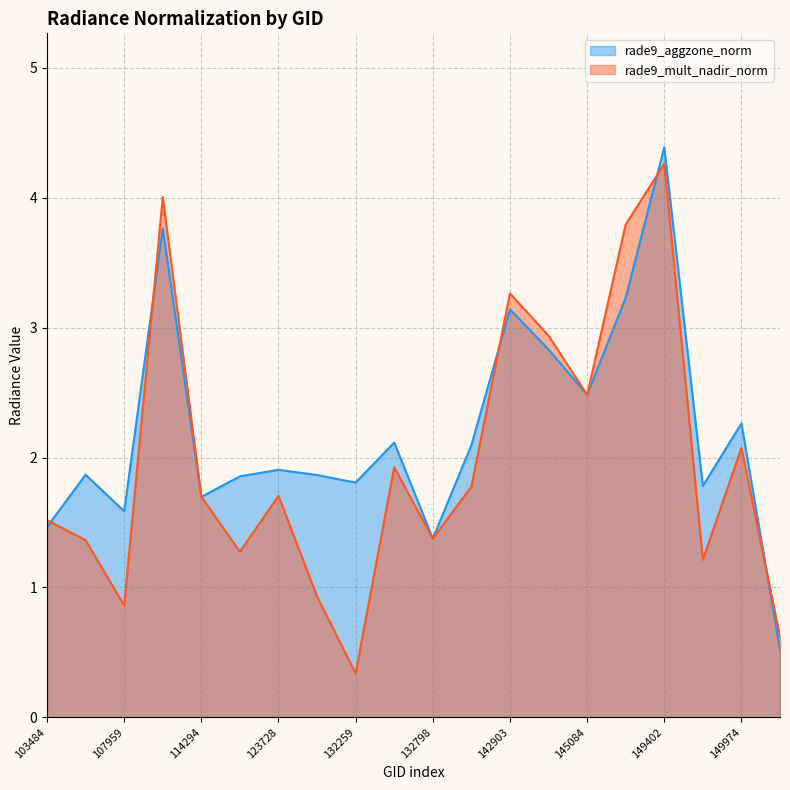

True or false: rade9_aggzone_norm has more than 2 points higher than both neighbors.

True